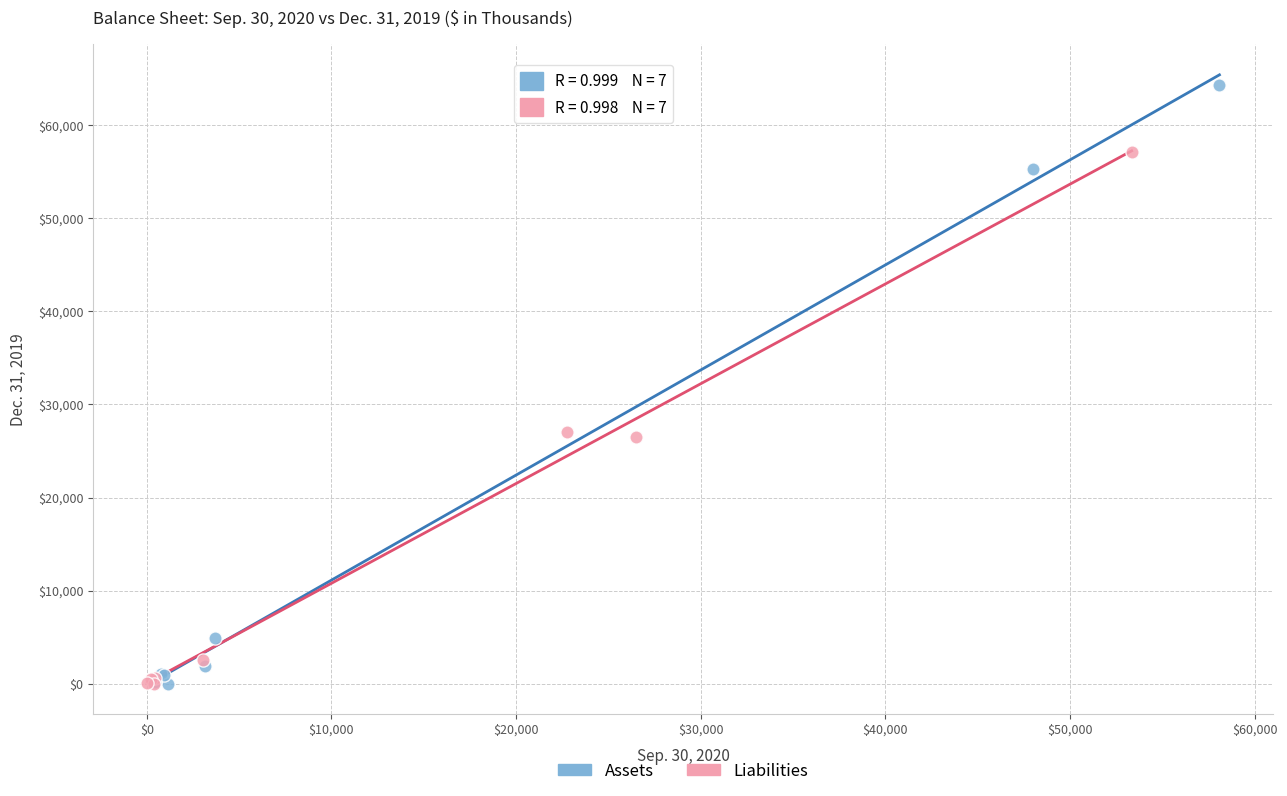

Which series reaches the maximum Y coordinate?

Assets